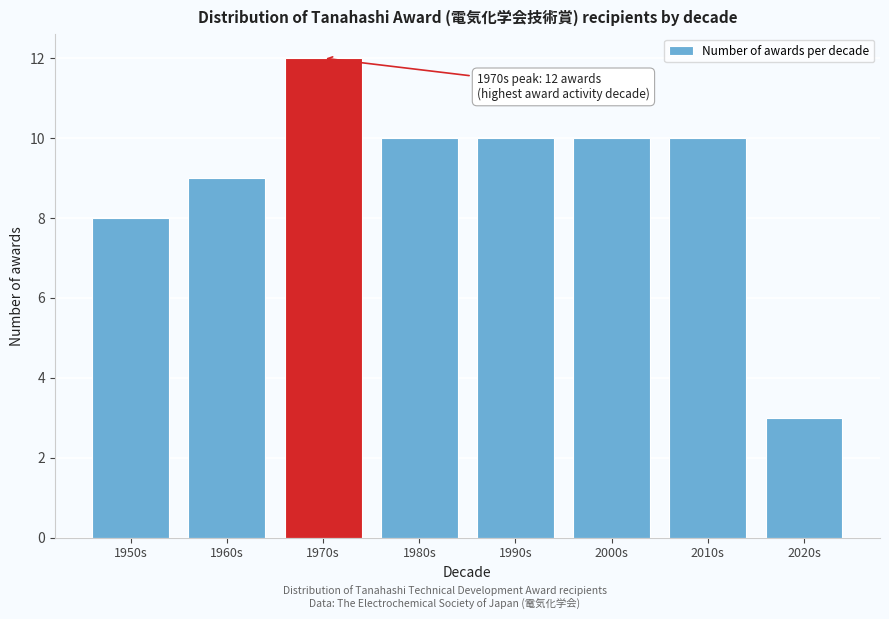

Reading left to right, extract all data points from this chart.

1950s=8	1960s=9	1970s=12	1980s=10	1990s=10	2000s=10	2010s=10	2020s=3